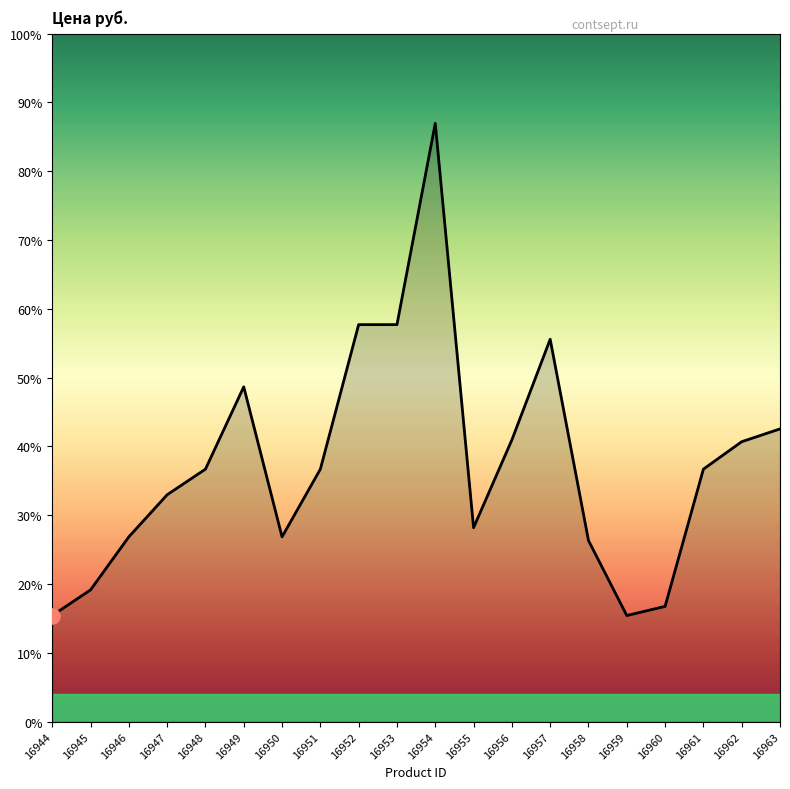

Does the chart have visible grid lines?

No